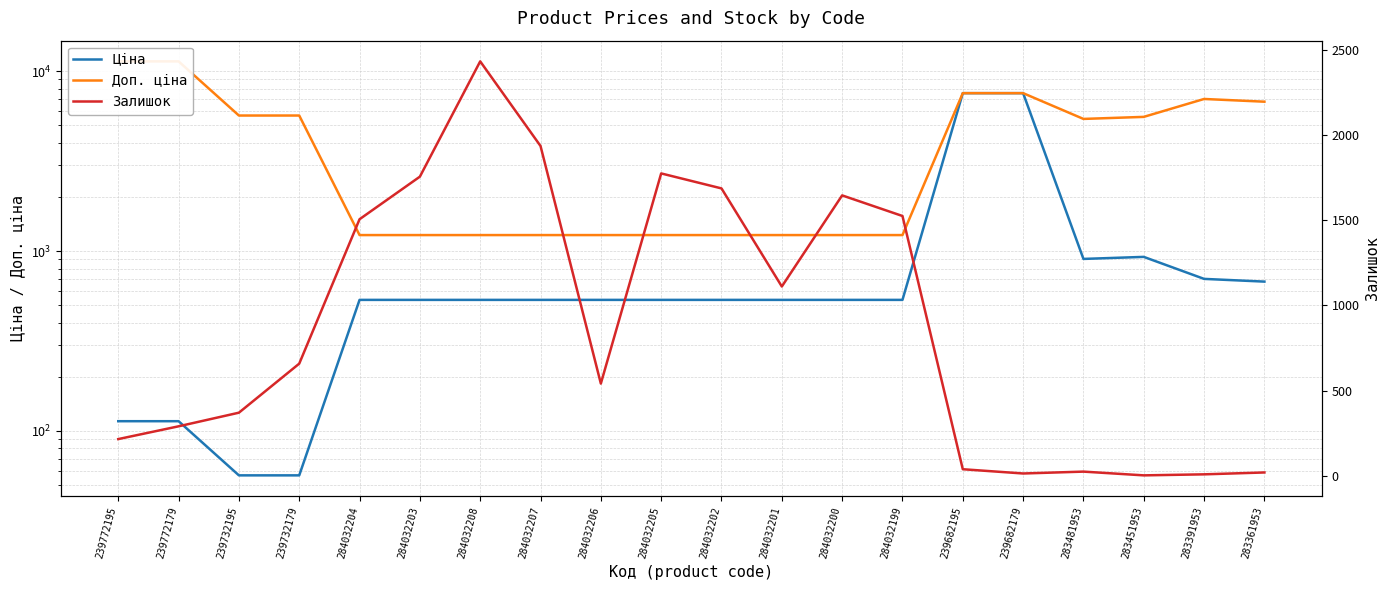

What is the label of the 11th point from the right?

284032205